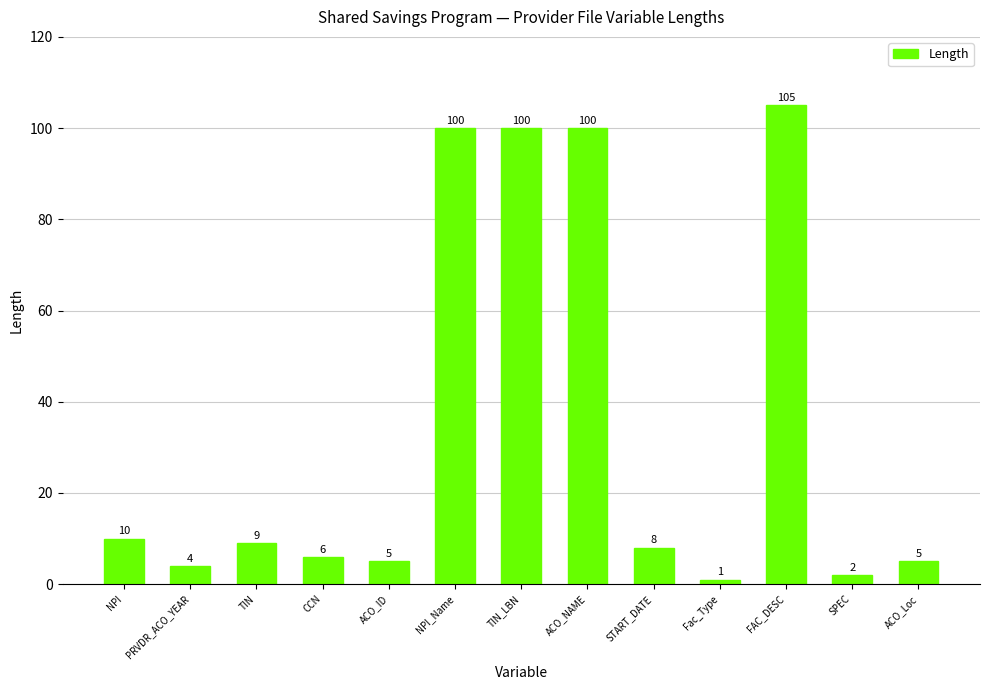

Which category has the lowest value across all series?

Fac_Type